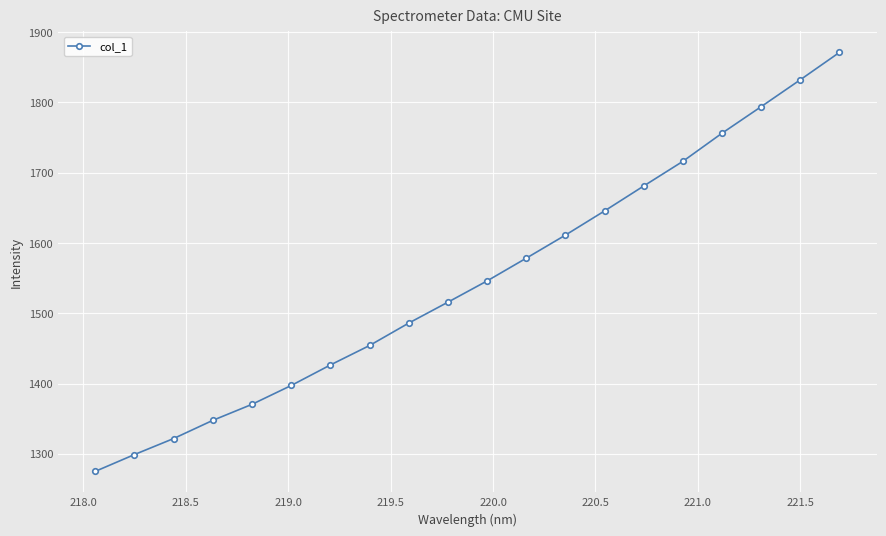

What is the maximum value shown in the chart?

1871.1